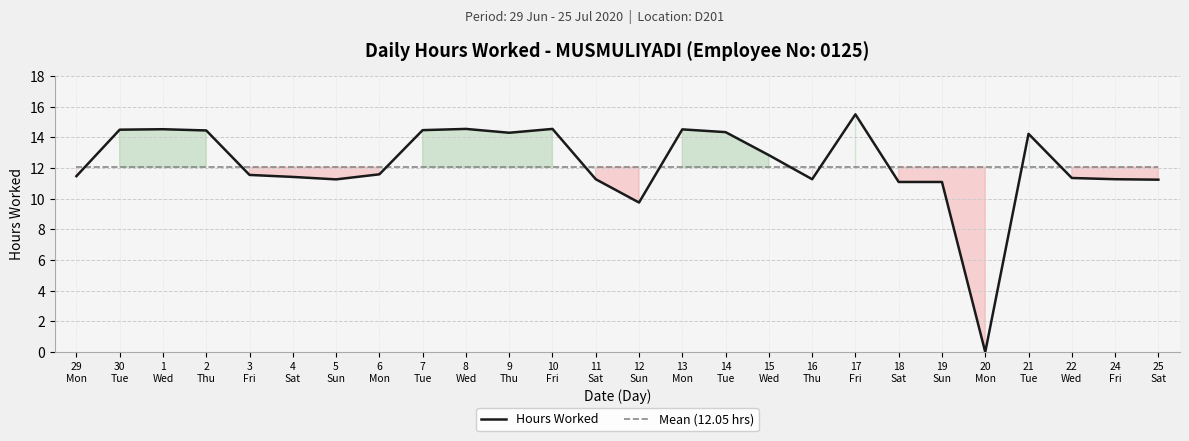

What is the sum of the Hours Worked values at 29
Mon and 19
Sun?

22.6